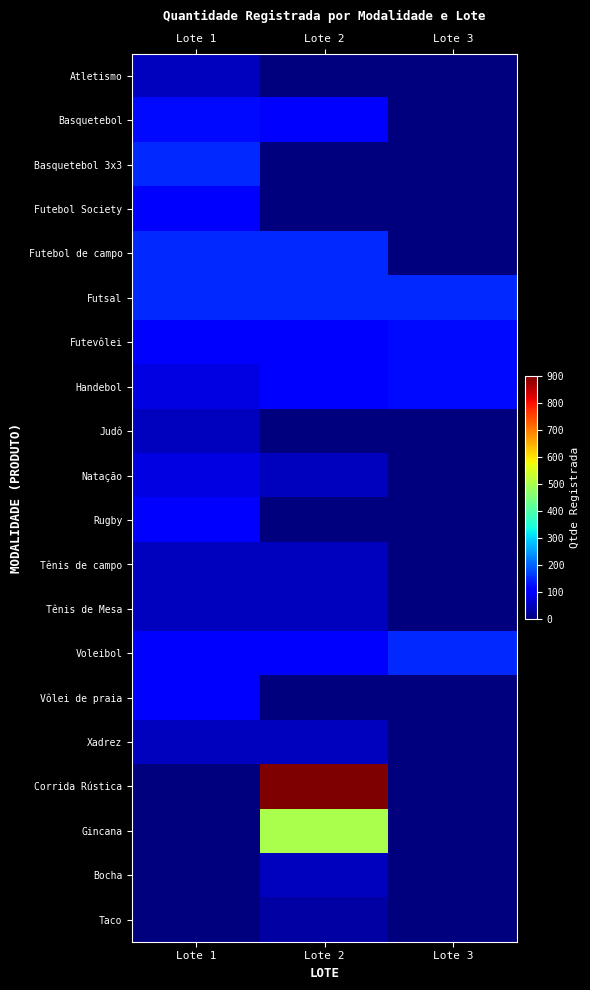

Which series has the largest total across all categories?

Corrida Rústica